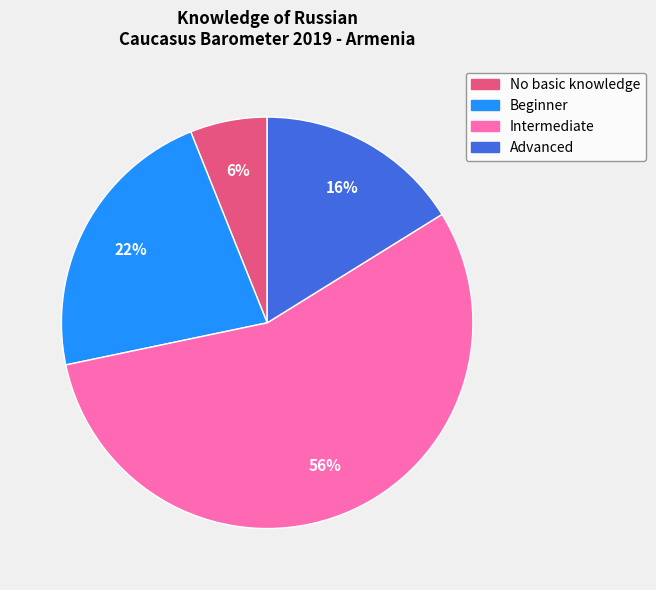

Does Intermediate represent more than half of the total?

Yes